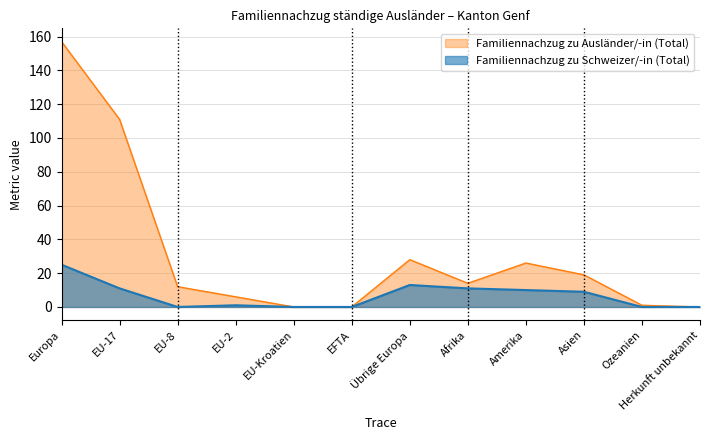

What is the difference between the maximum and second lowest values in the Familiennachzug zu Ausländer/-in (Total) series?

157